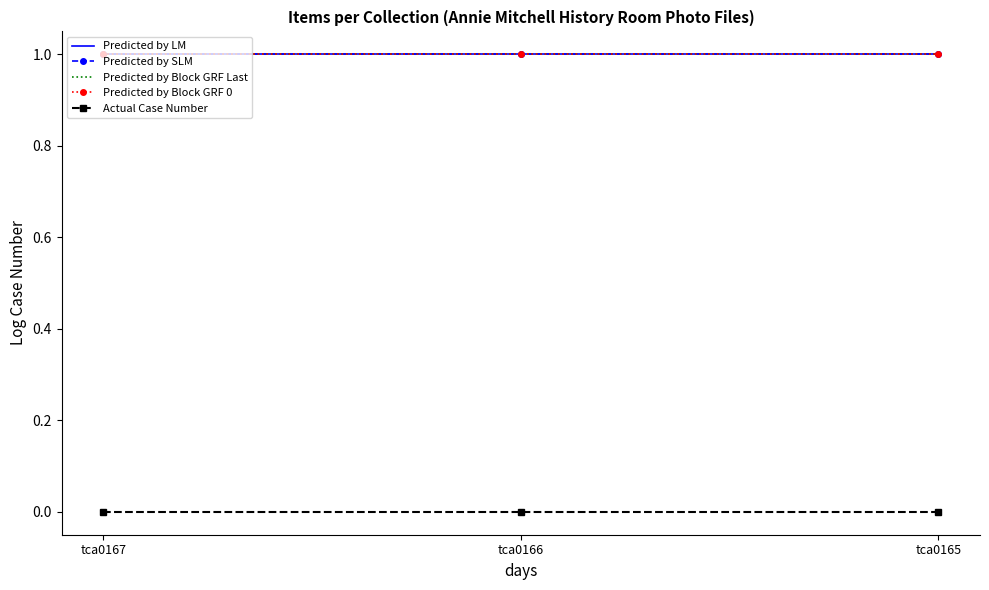

Reading left to right, transcribe all the data shown in this chart.

Predicted by LM: 1	1	1
Predicted by SLM: 1	1	1
Predicted by Block GRF Last: 1	1	1
Predicted by Block GRF 0: 1	1	1
Actual Case Number: 0	0	0